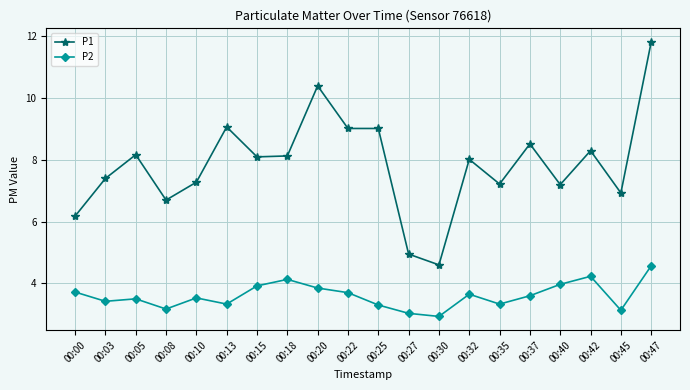

Rank the series at 00:15 from lowest to highest value.

P2, P1